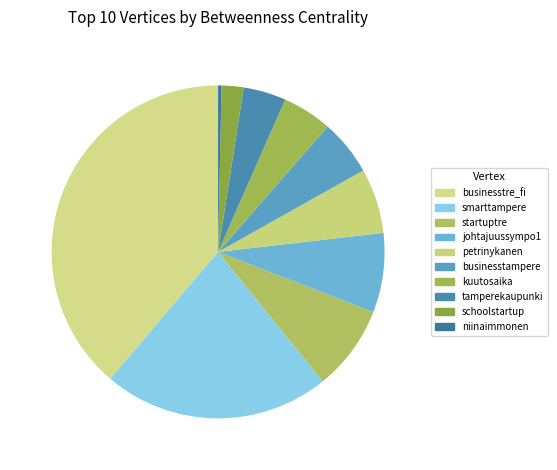

The startuptre slice represents 1% of the pie. True or false?

False